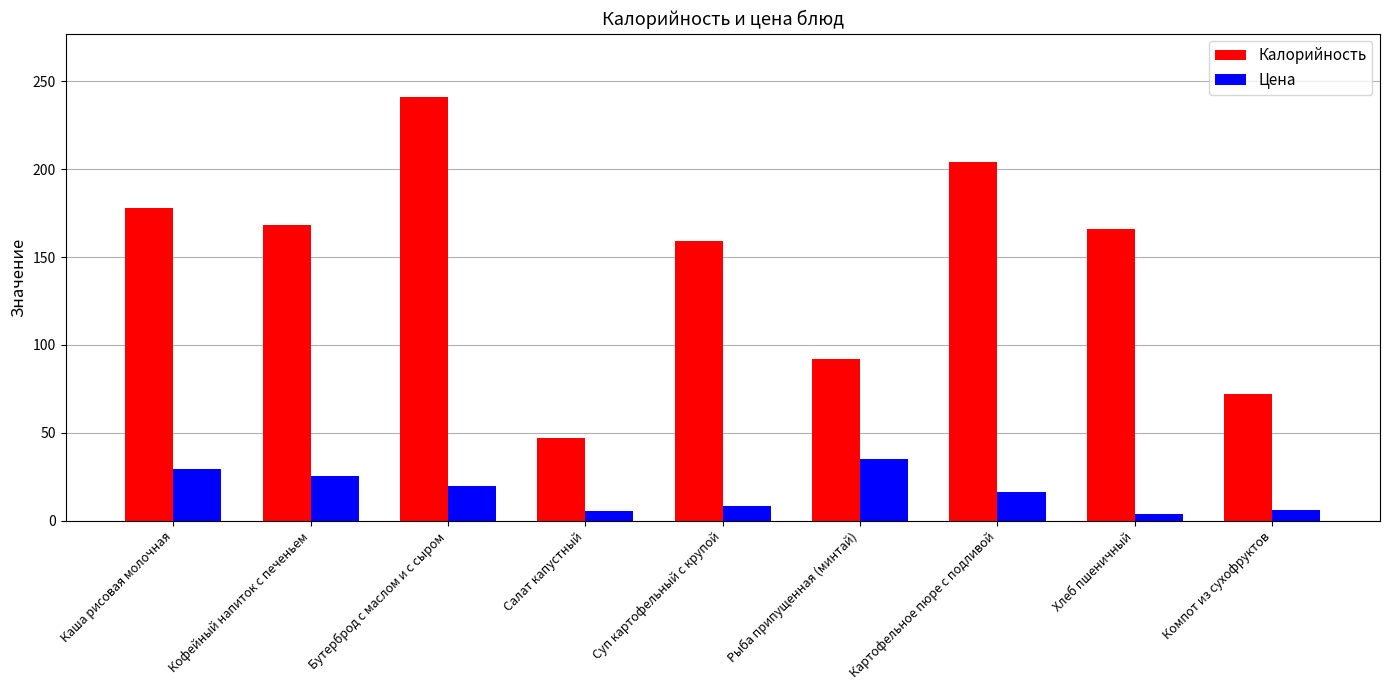

At which category is the sum across all series the highest?

Бутерброд с маслом и с сыром